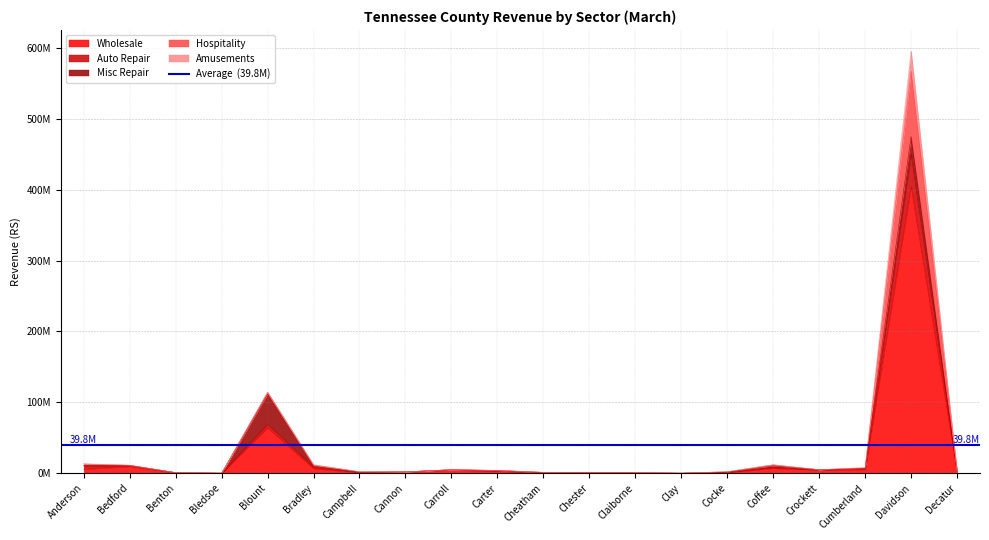

What is the sum of all Hospitality values?

795358772